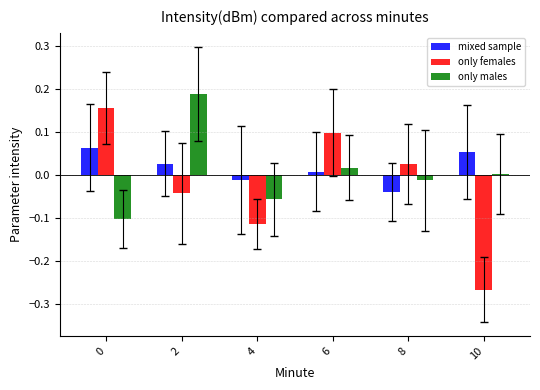

Between 2 and 8, which series saw the biggest shift?

only males